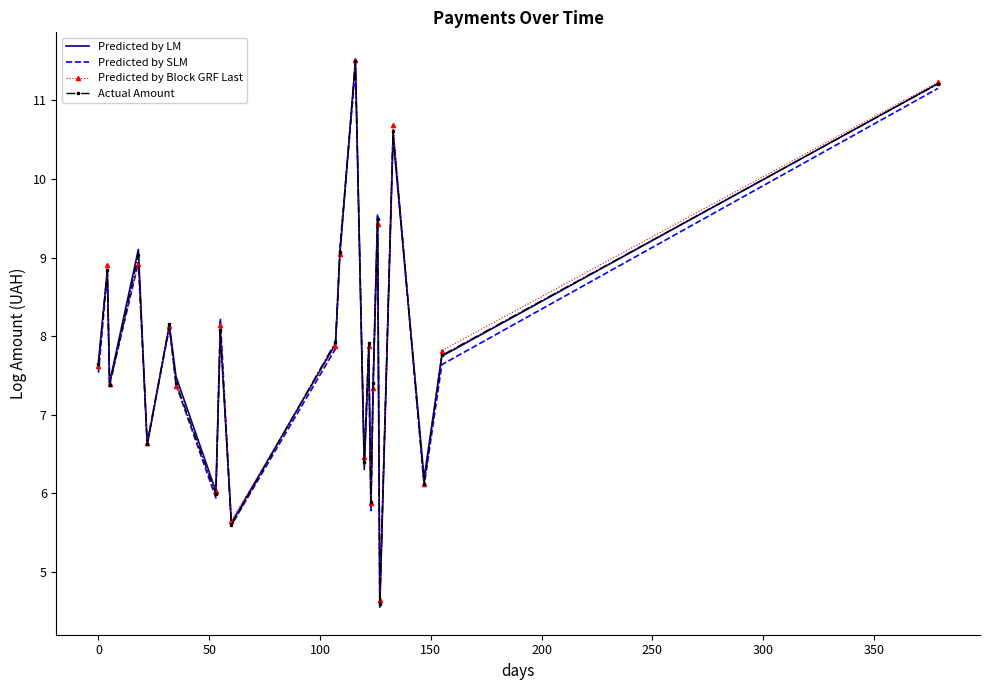

Which series has the widest spread of values?

Predicted by LM